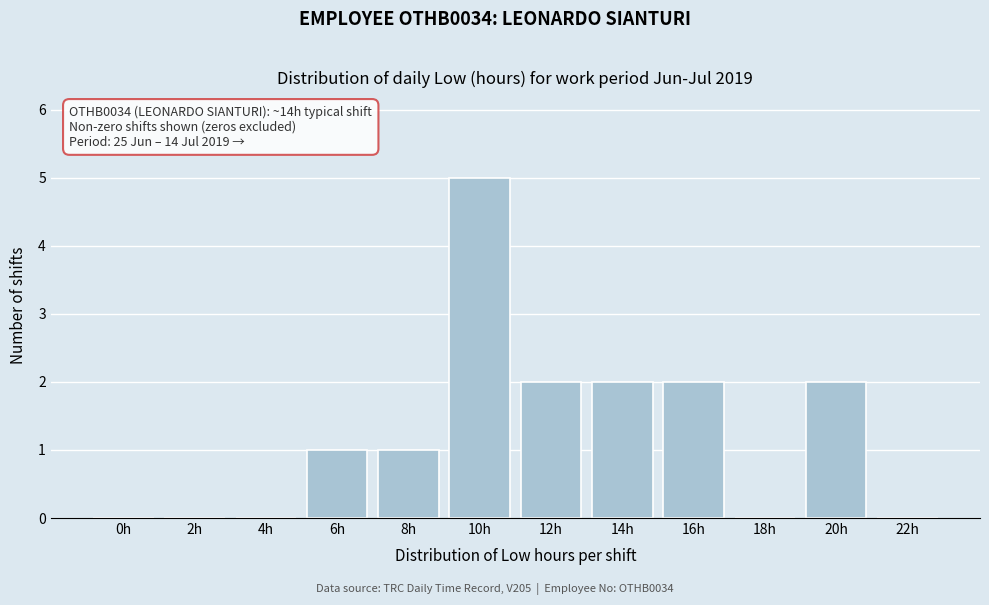

Reading left to right, extract all data points from this chart.

0h=0	2h=0	4h=0	6h=1	8h=1	10h=5	12h=2	14h=2	16h=2	18h=0	20h=2	22h=0